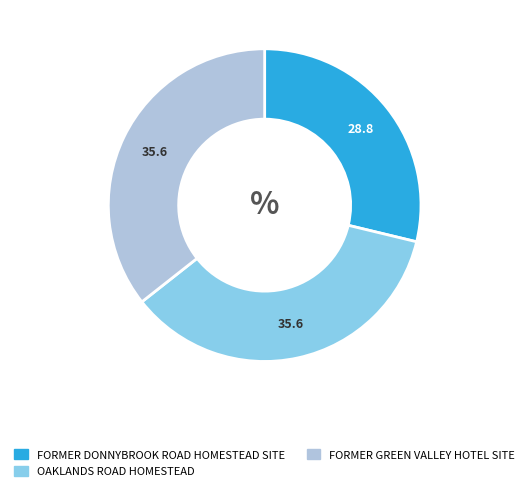

Which has a higher value, FORMER DONNYBROOK ROAD HOMESTEAD SITE or FORMER GREEN VALLEY HOTEL SITE?

FORMER GREEN VALLEY HOTEL SITE